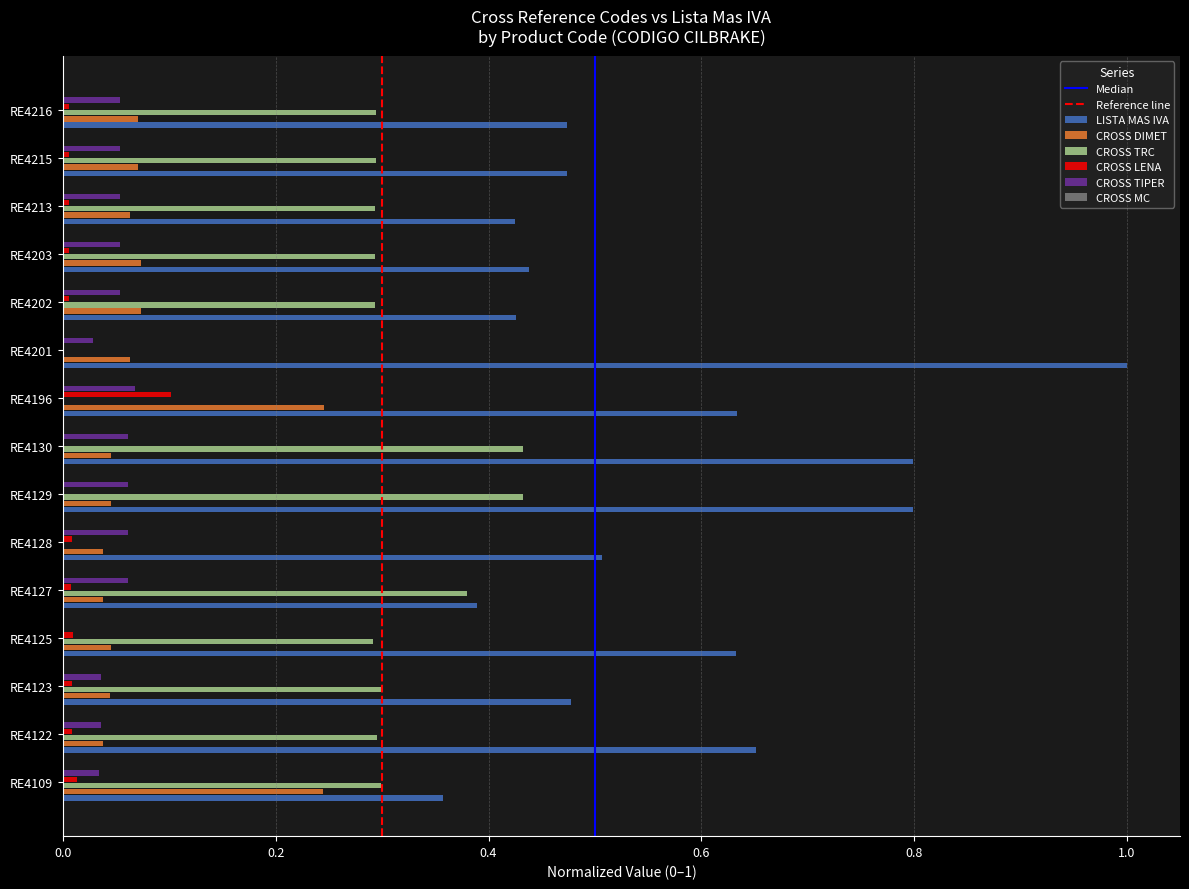

The value of CROSS TRC at RE4128 is 0.2. True or false?

False